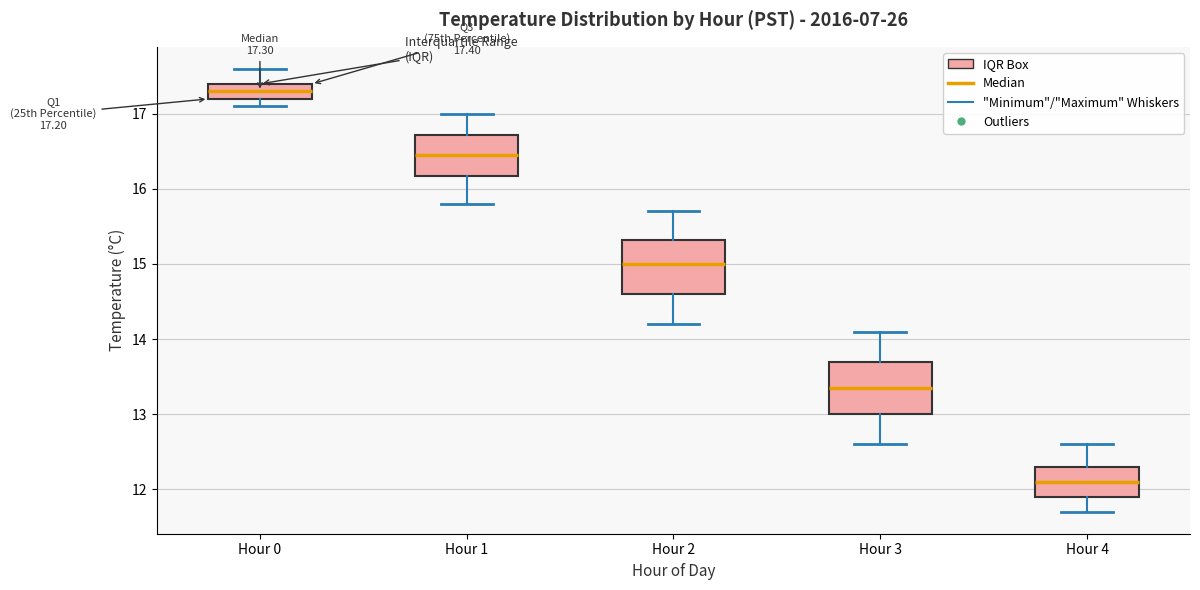

Which box's median line is the highest?

Hour 0